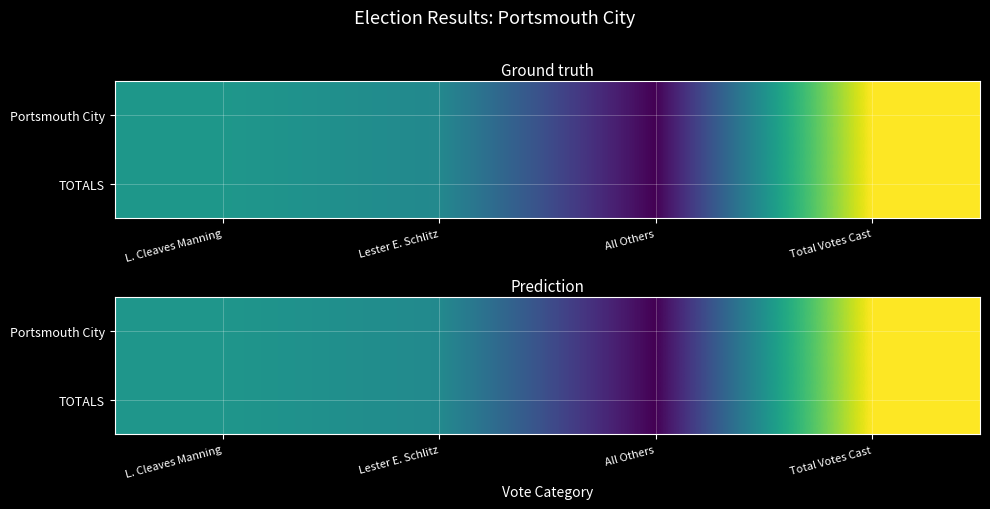

What is the minimum value shown in the chart?

1.0